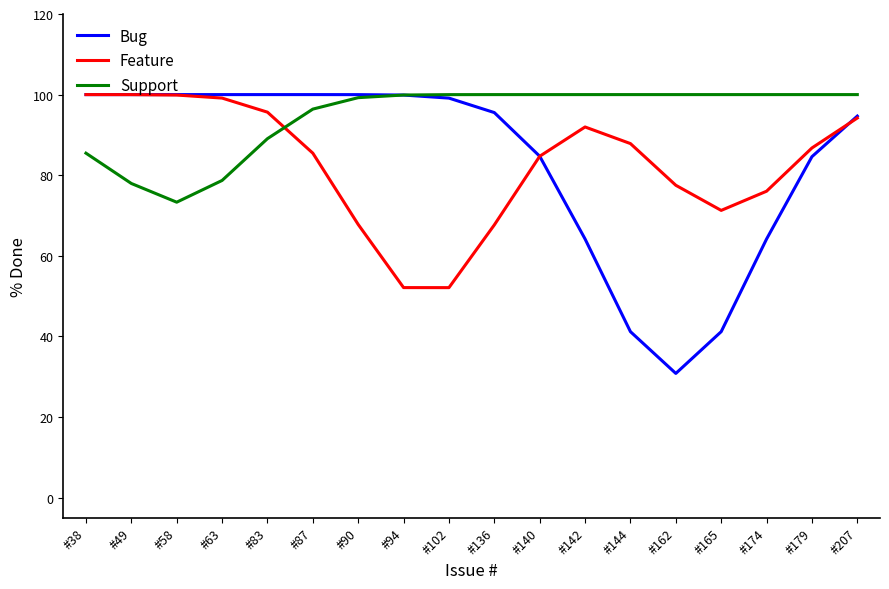

The Bug series shows 94.7 at #207. True or false?

True